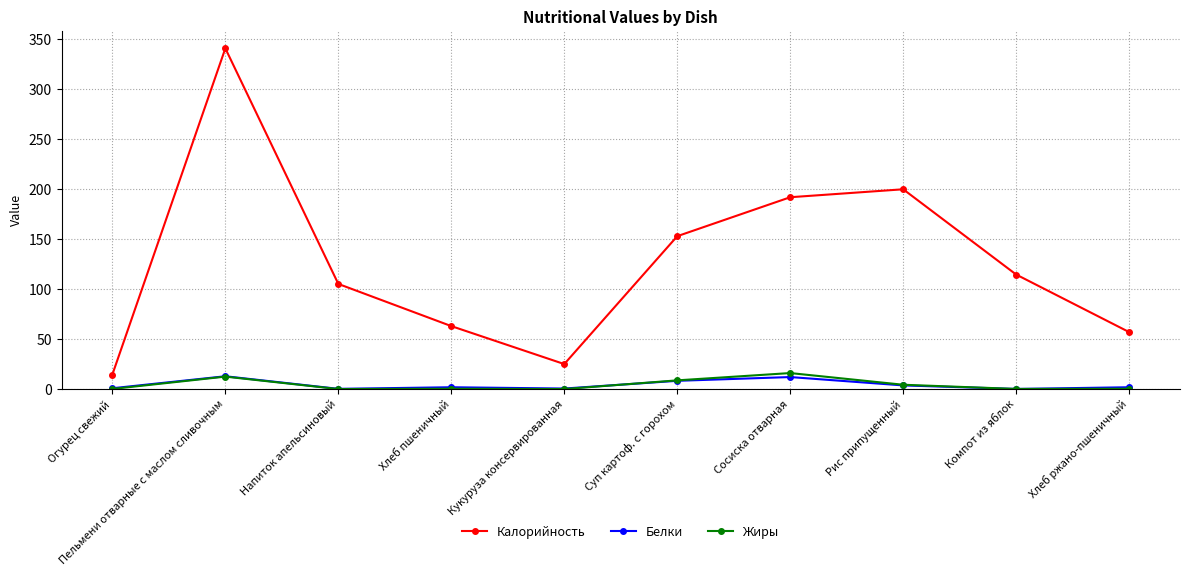

What is the greatest value displayed?

341.0